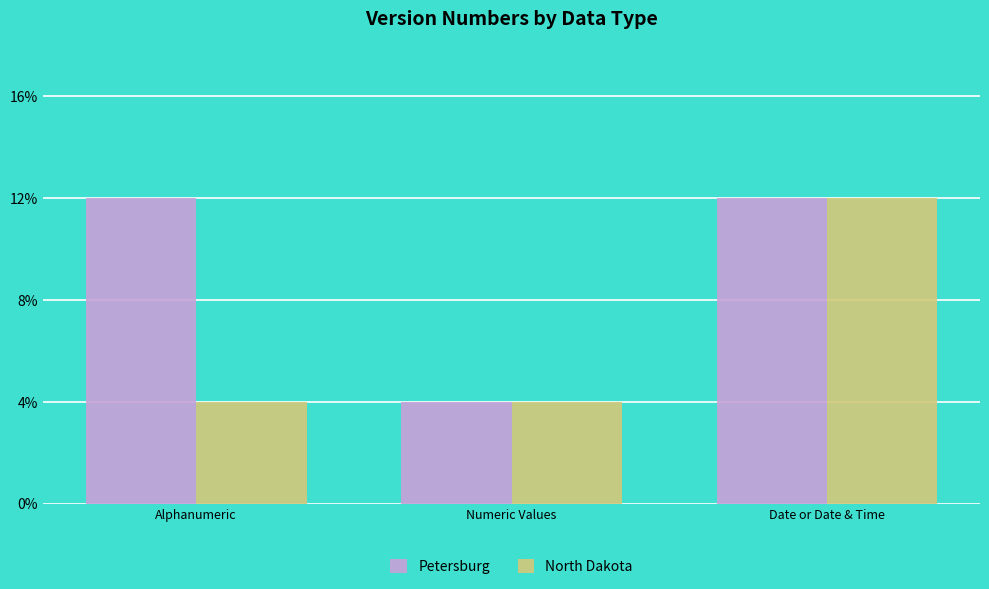

The North Dakota series shows 2 at Date or Date & Time. True or false?

False